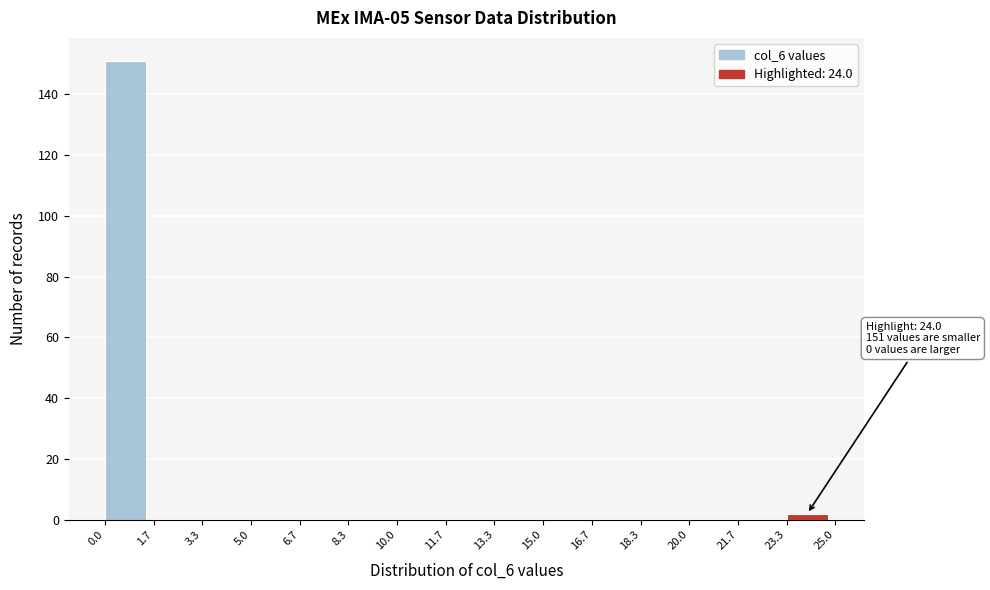

Over which range of the x-axis is the bar tallest?

0.0 to 1.7